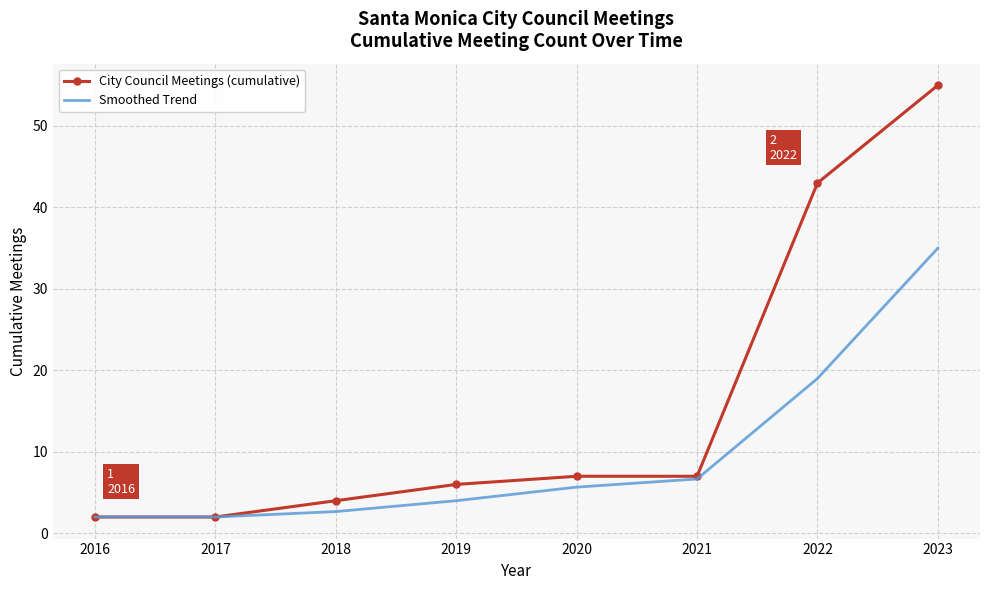

What is the total value across all series at 2018?

6.7